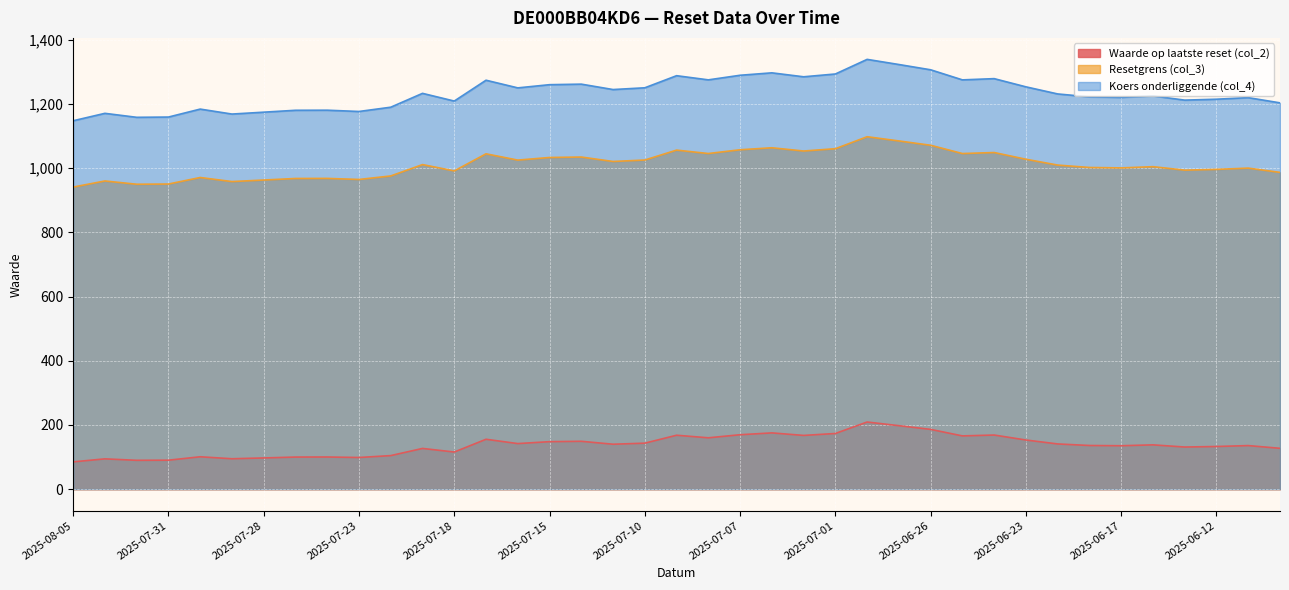

At 2025-06-10, list the series in order from largest to smallest.

Koers onderliggende (col_4), Resetgrens (col_3), Waarde op laatste reset (col_2)